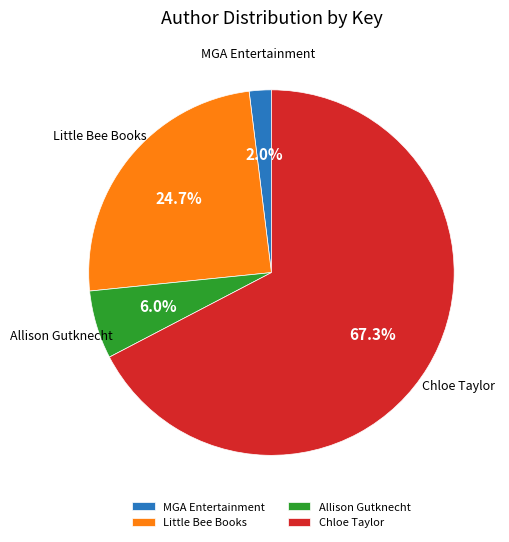

Is there a majority slice in this chart?

Yes